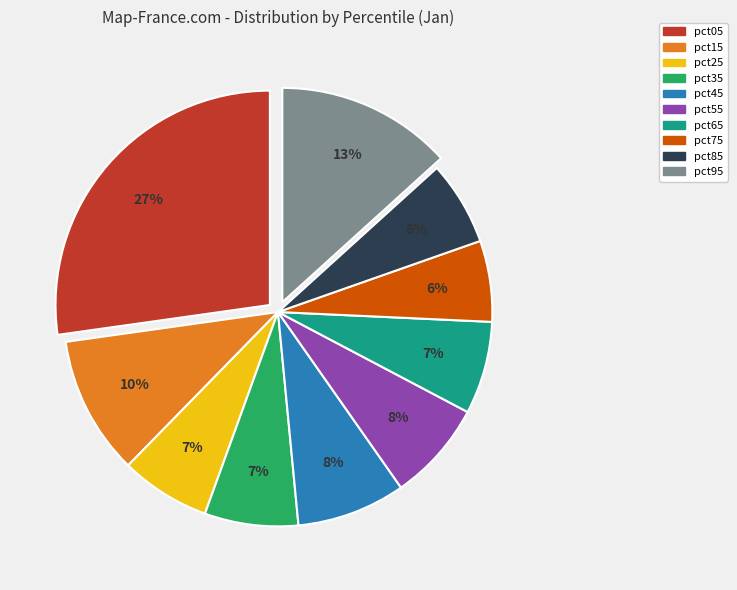

Is there any slice that represents more than half of the pie?

No